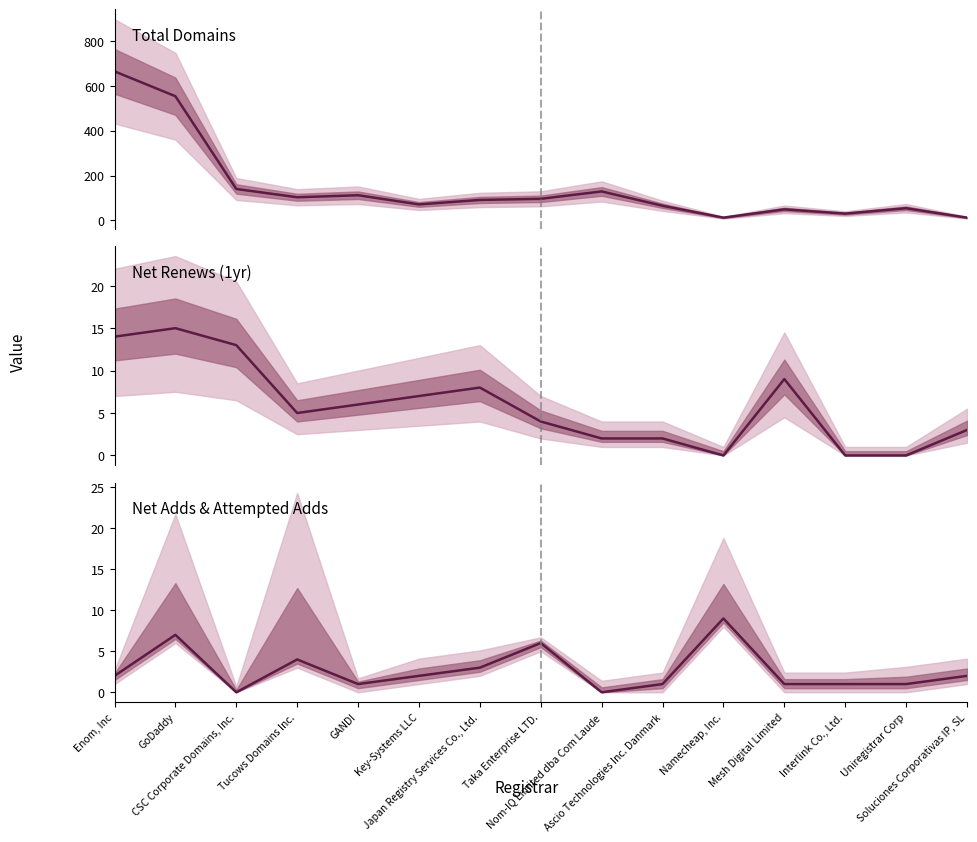

Between GANDI and Soluciones Corporativas IP, SL, which series saw the biggest shift?

Total Domains